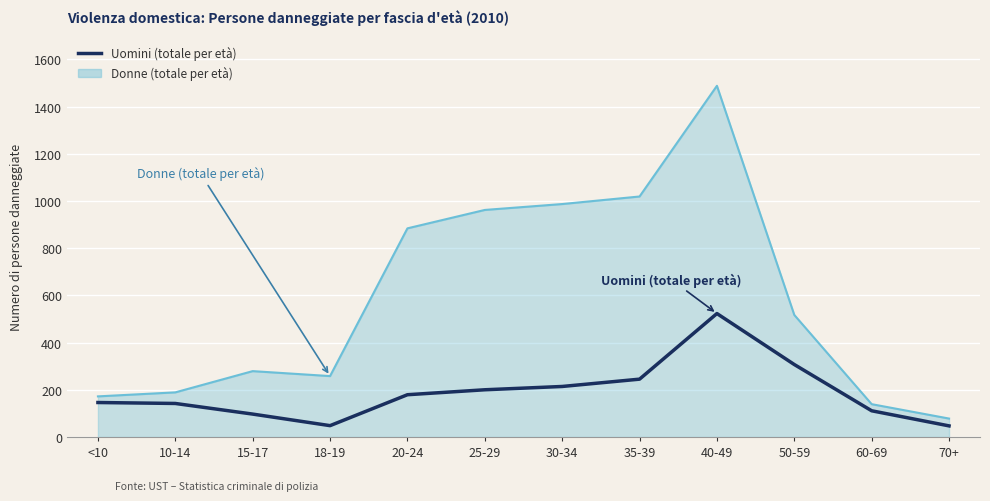

What is the minimum value shown in the chart?

47